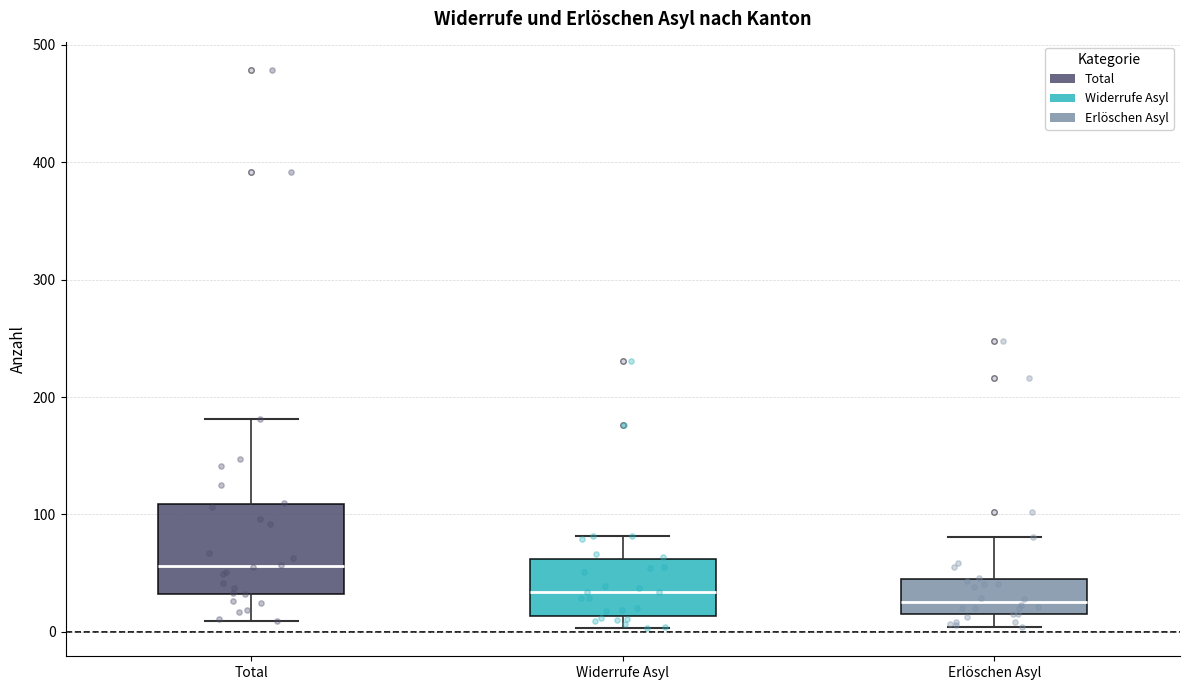

Where does the lower whisker of the box for Erlöschen Asyl end on the y-axis? The values are not printed on the chart, so give them approximately, as read against the axis.

0